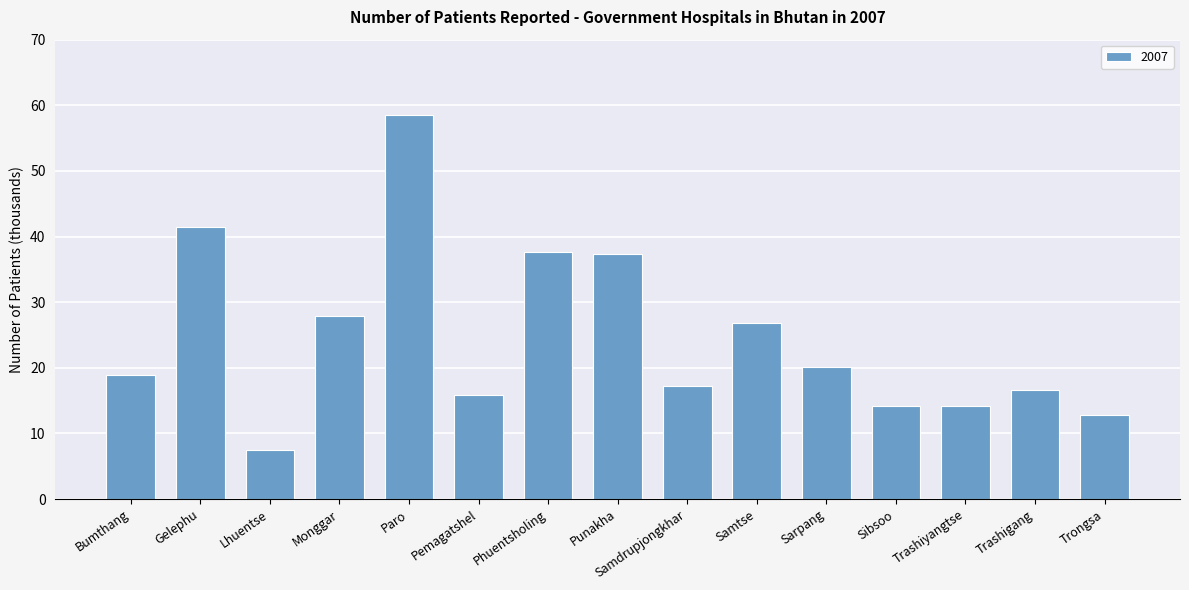

Where does the data first go above 18?

Bumthang